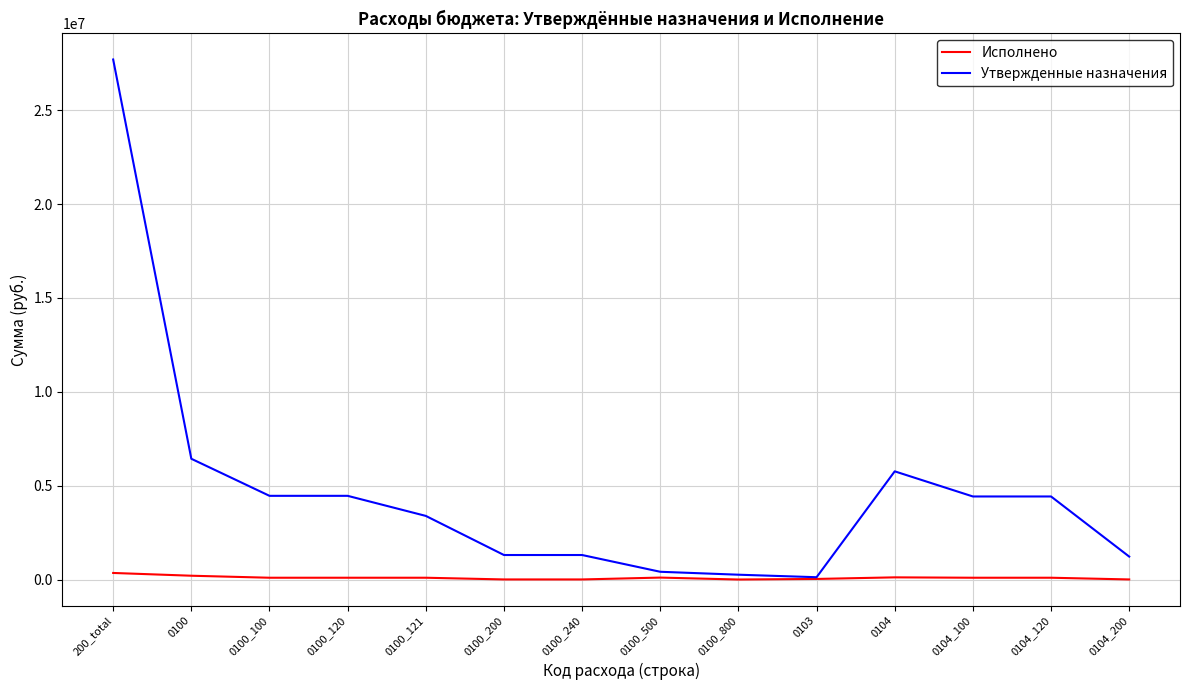

What is the sum of all Утвержденные назначения values?

65685580.0